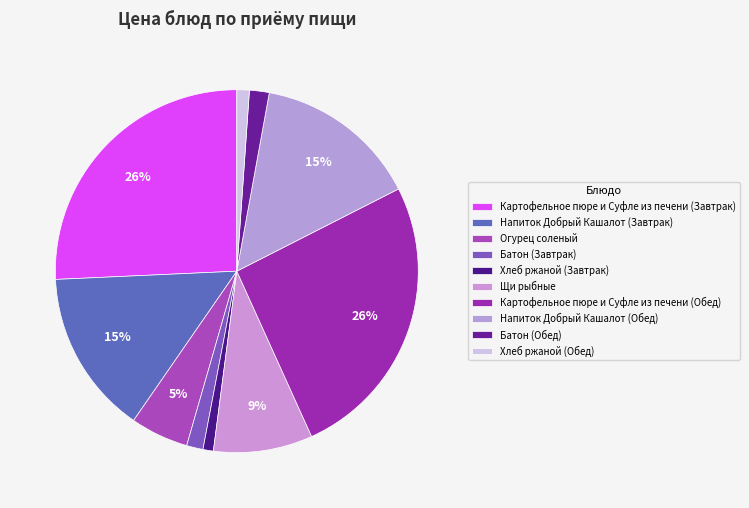

What is the largest slice in the pie chart?

Картофельное пюре и Суфле из печени (Завтрак)